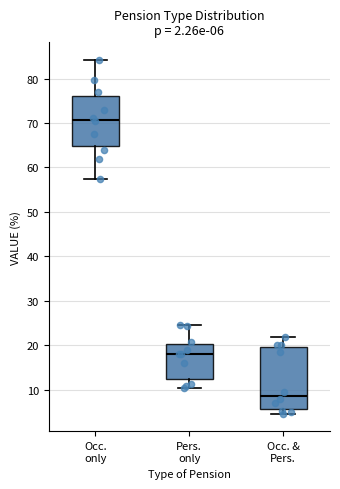

Which box has the highest median line?

Occ. only